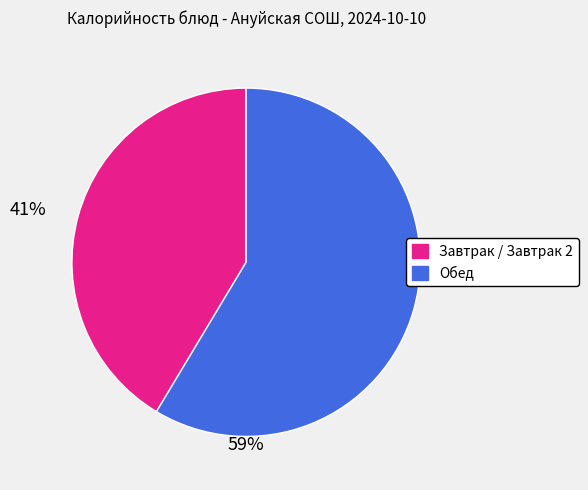

Which has a higher value, Обед or Завтрак / Завтрак 2?

Обед